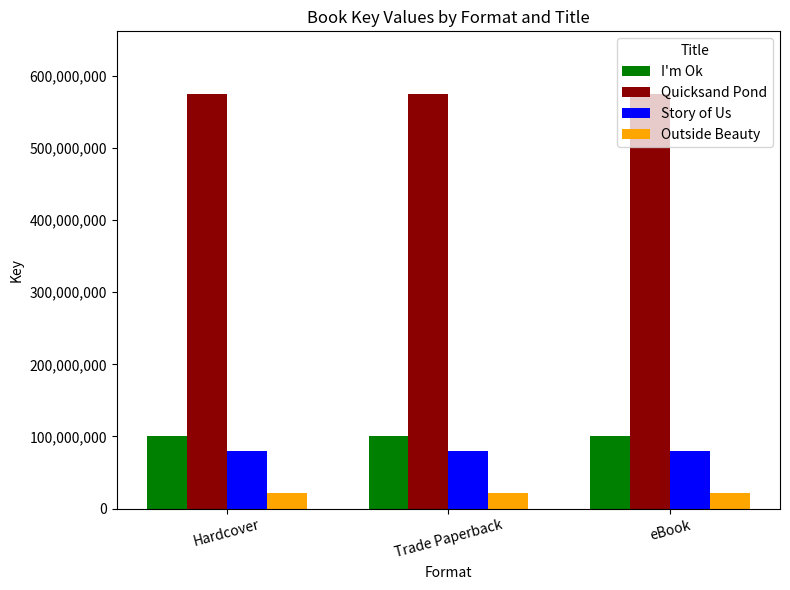

What is the value of the I'm Ok bar at the 3rd from the left?

100365056